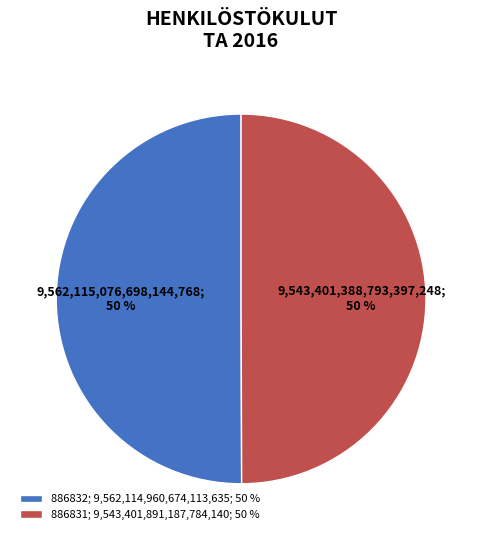

Is it true that 886831; 9,543,401,891,187,784,140; 50 % is 41% of the pie?

False